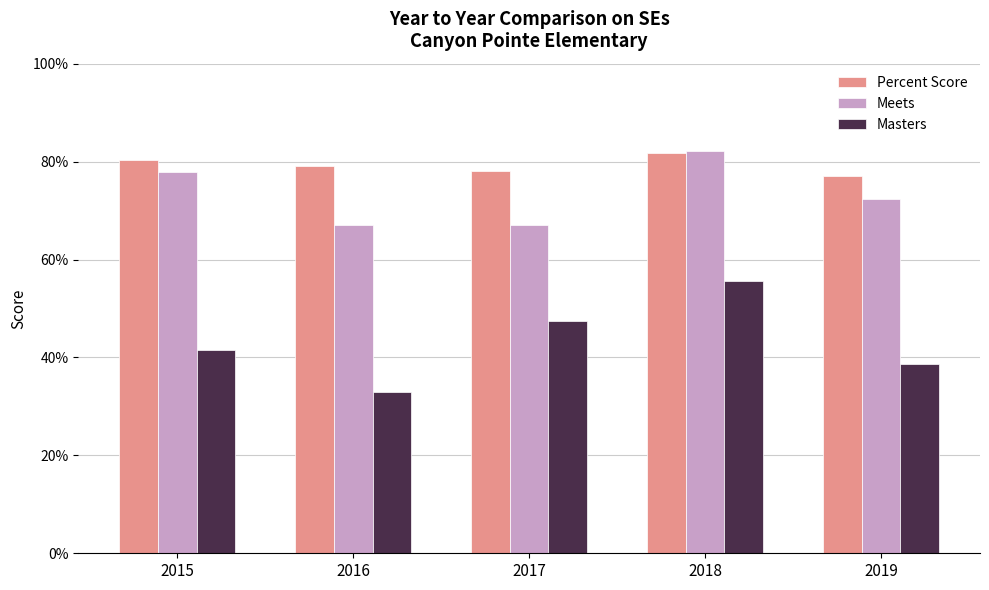

What is the difference between the maximum and minimum values in the Meets series?

0.2